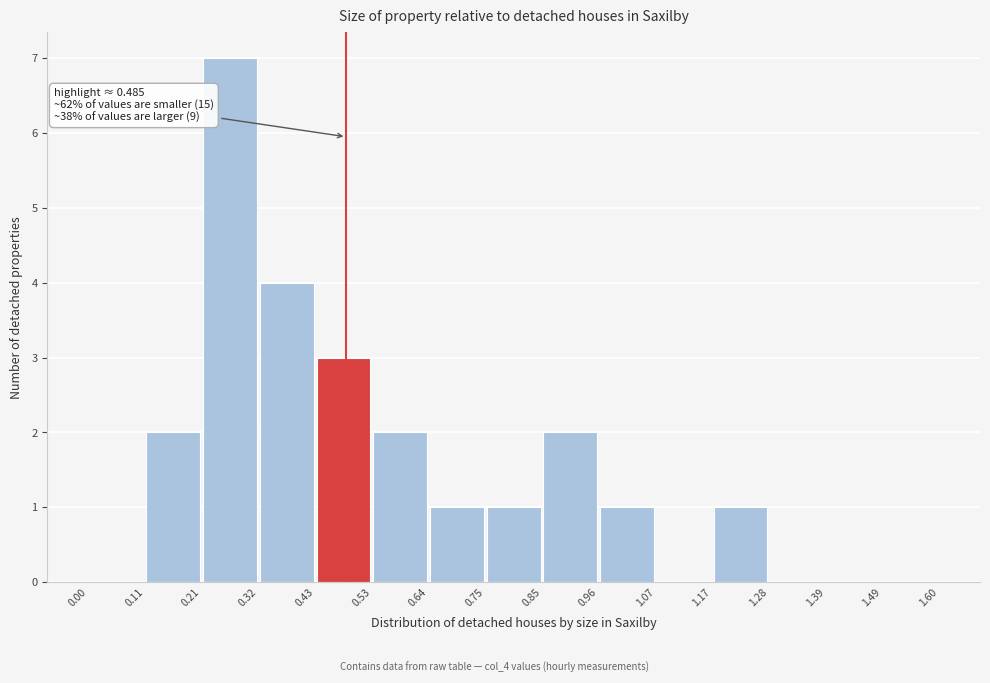

Which range on the x-axis has the tallest bar?

0.21 to 0.32